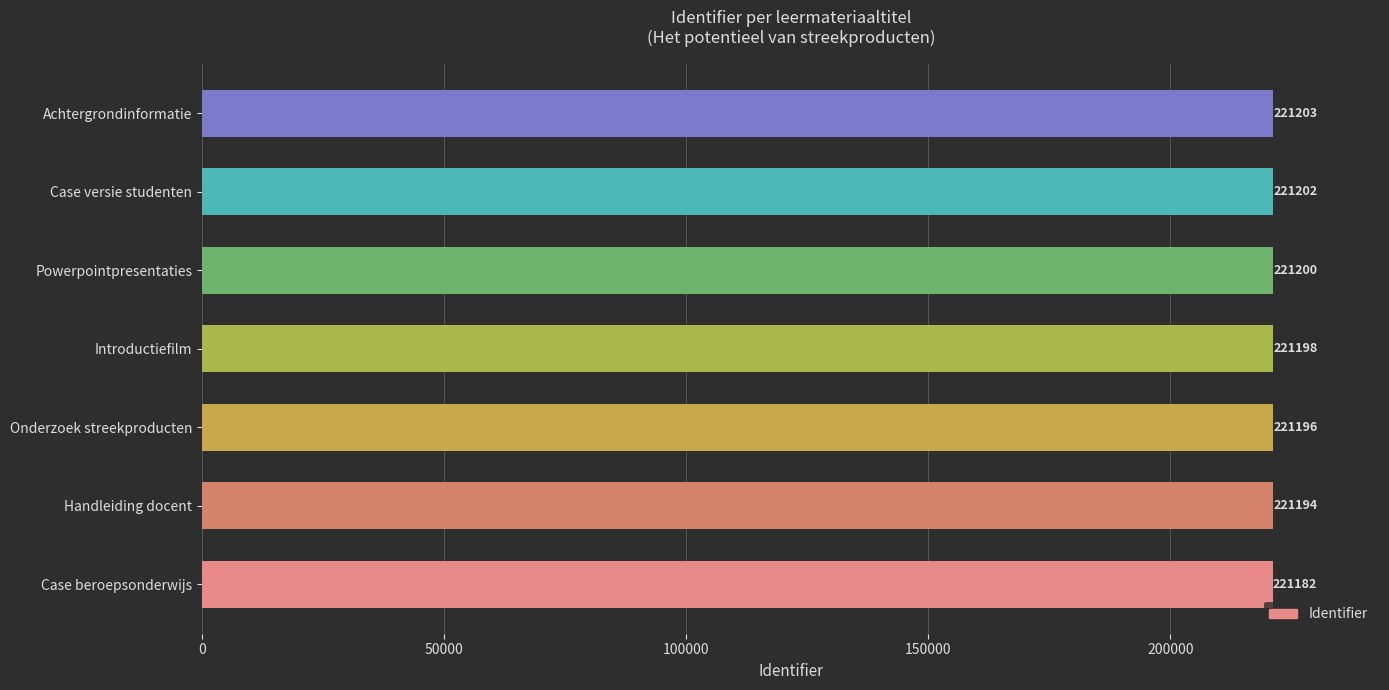

Rank the categories by value from highest to lowest.

Achtergrondinformatie, Case versie studenten, Powerpointpresentaties, Introductiefilm, Onderzoek streekproducten, Handleiding docent, Case beroepsonderwijs